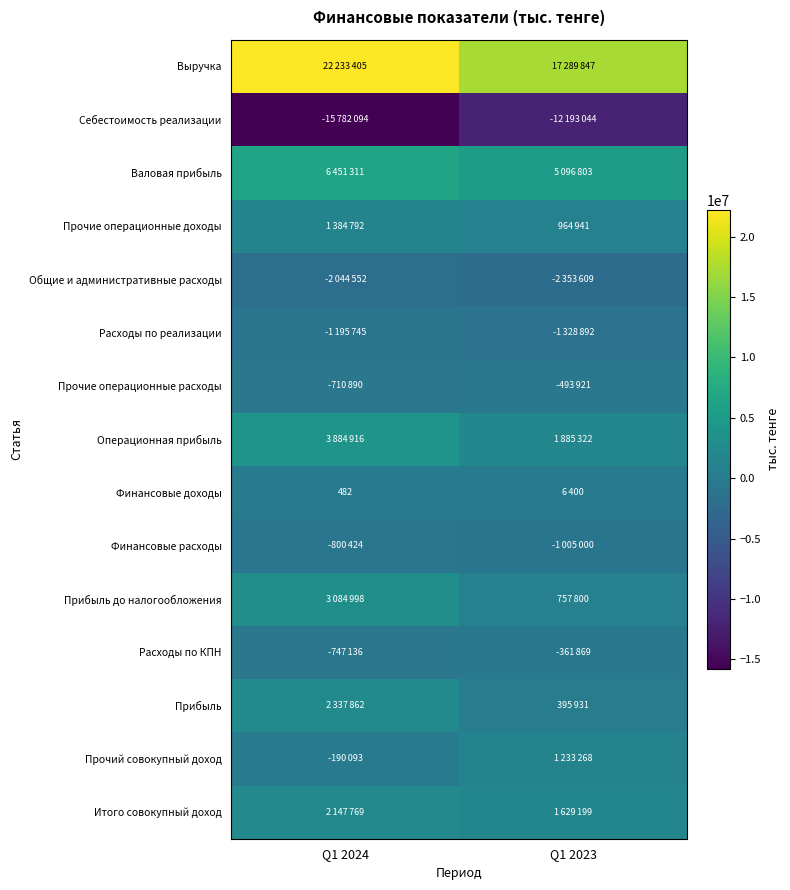

How many data points in Прочие операционные доходы are less than 1384792?

1